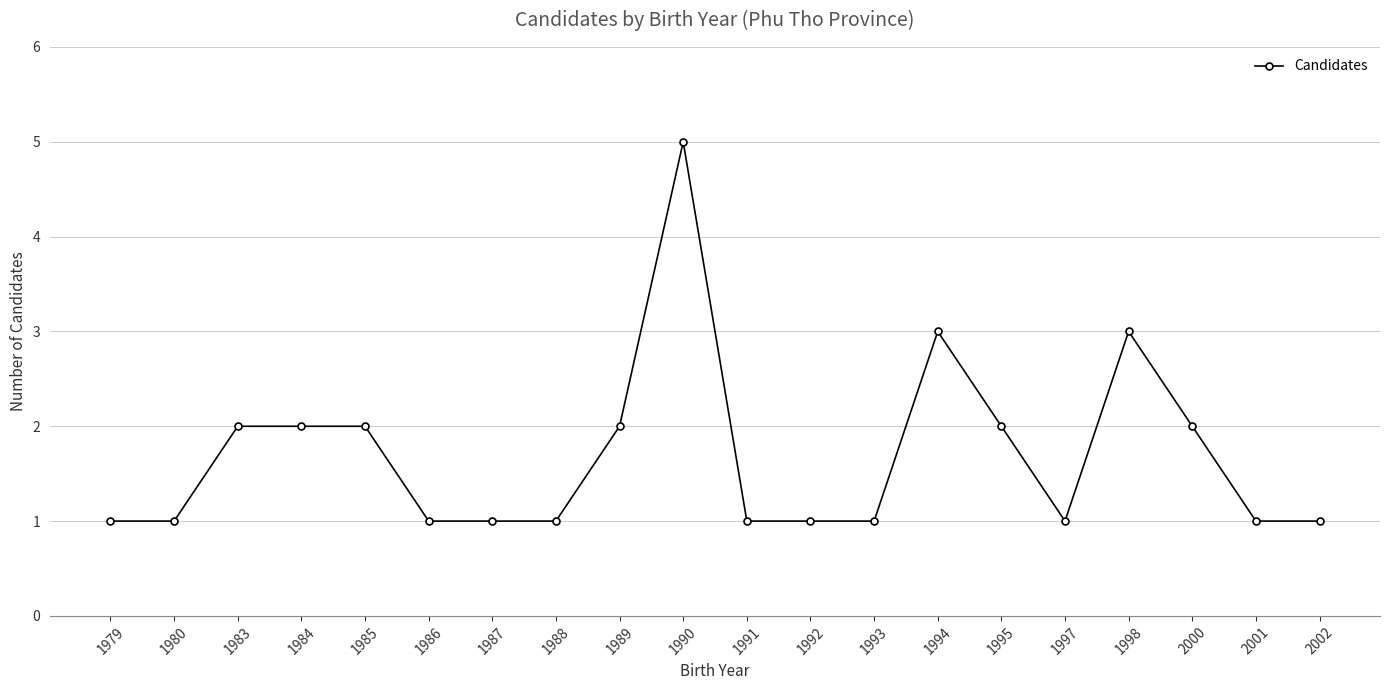

What is the difference between the maximum and minimum values?

4